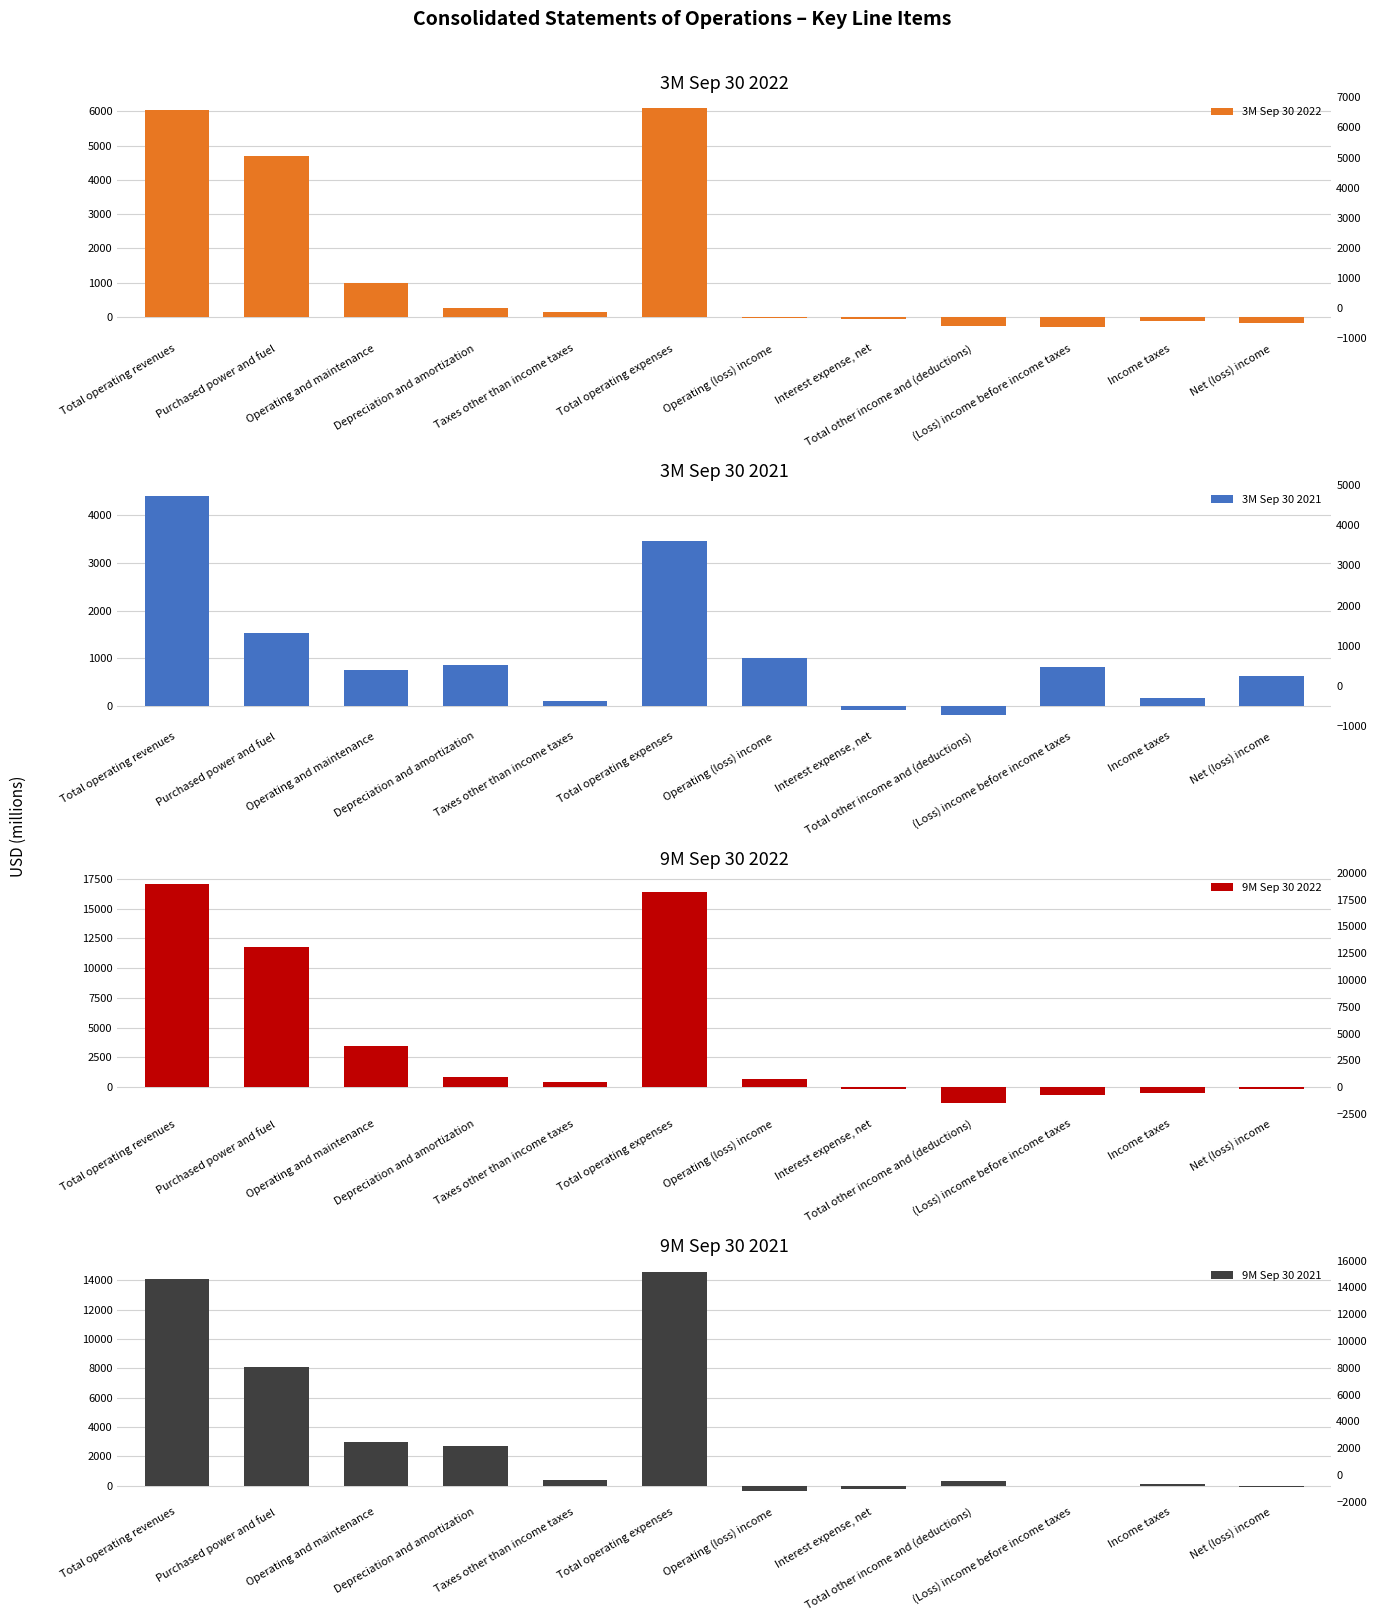

What is the sum of the 3M Sep 30 2022 values at Total operating expenses and Income taxes?

5968